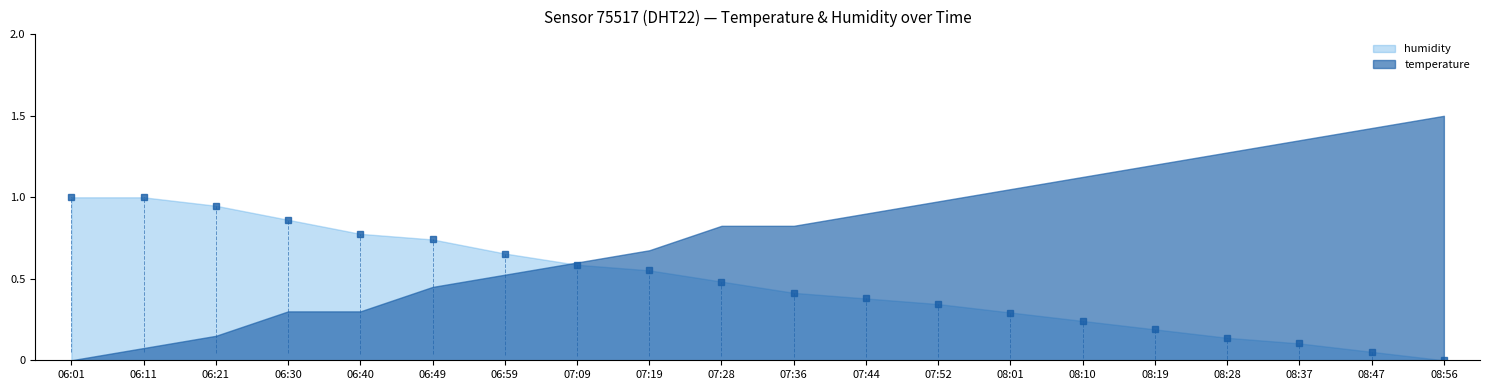

How many times do temperature and humidity cross each other?

1